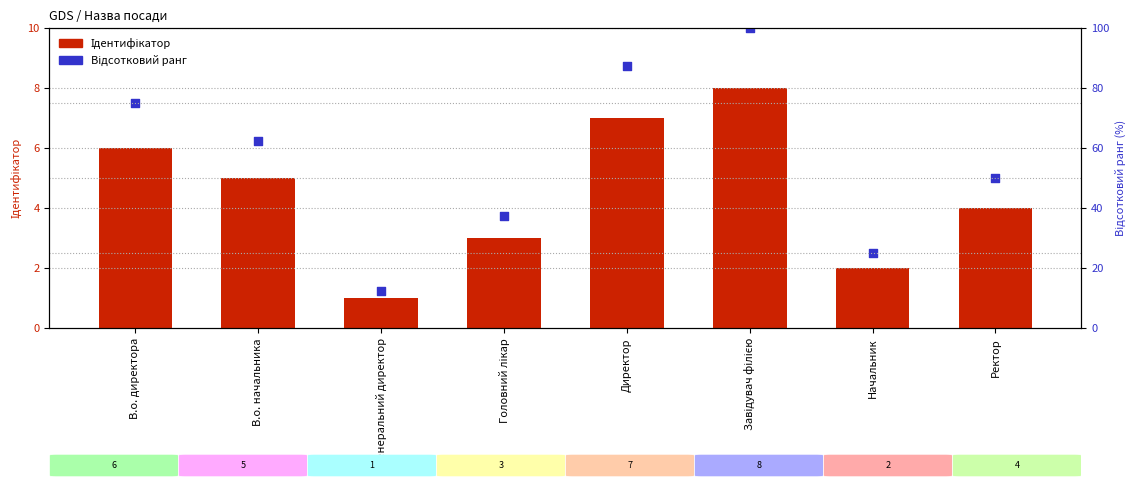

What is the total value across all series at Ректор?

54.0